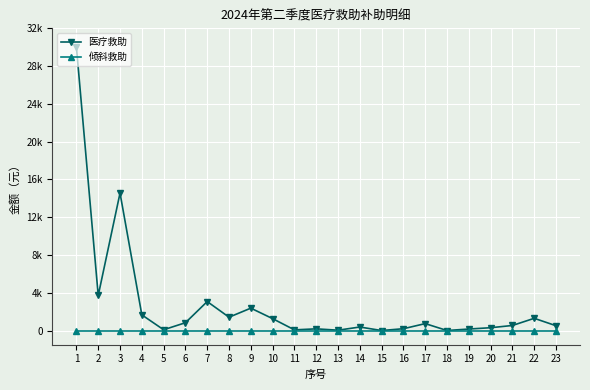

Is this an area chart (filled region under the line)?

No